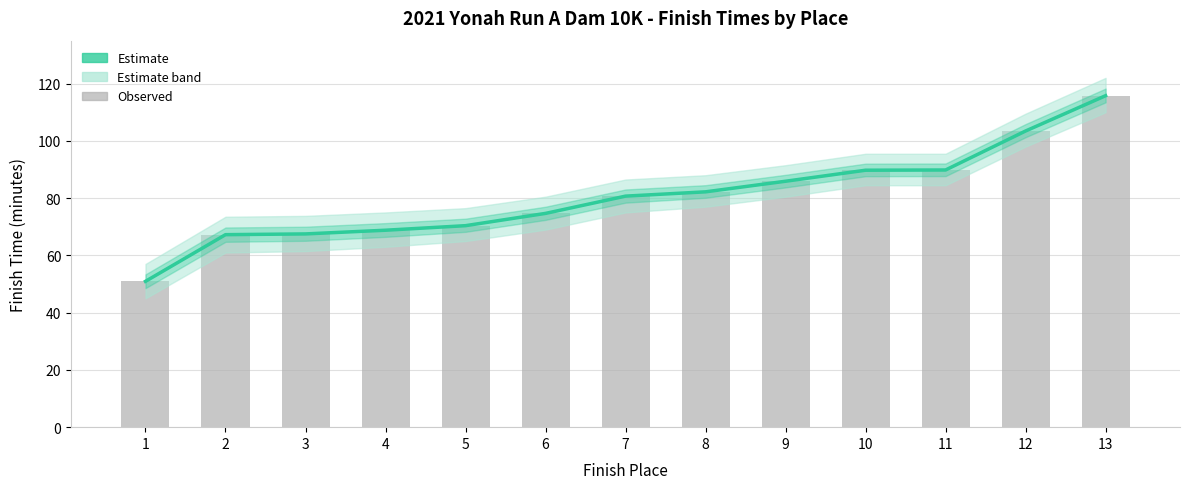

What is the lowest value of the Finish Time (minutes) series?

50.9